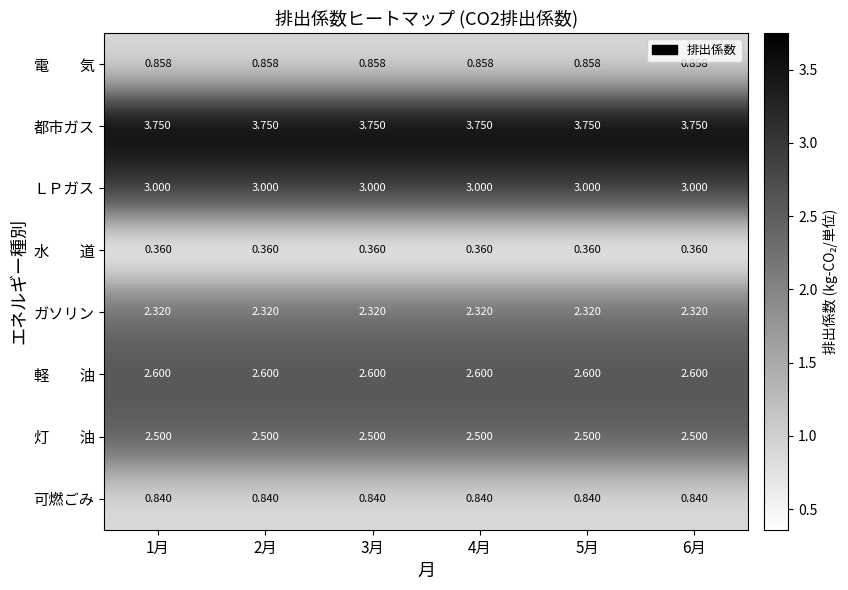

Which series has the largest total across all categories?

都市ガス